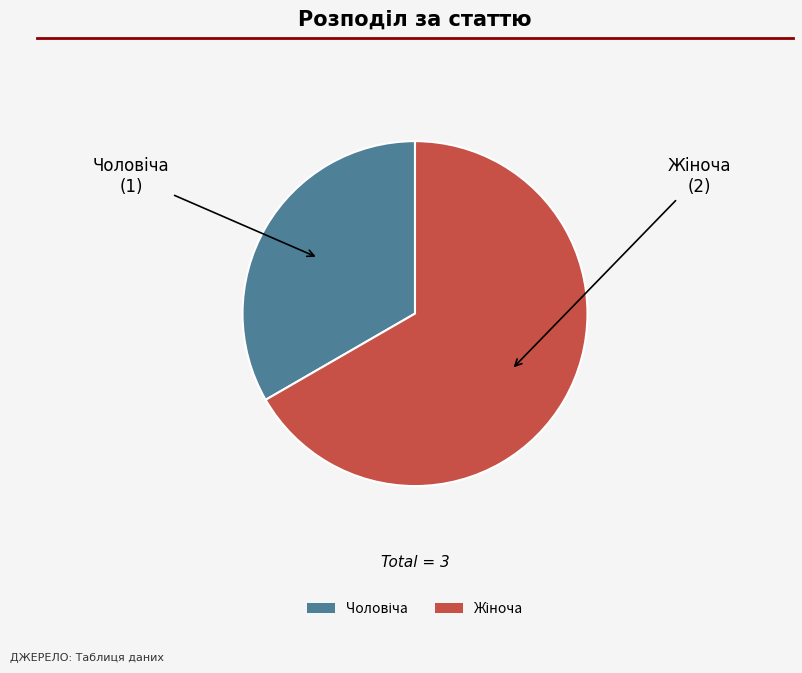

Count the number of slices in the pie.

2